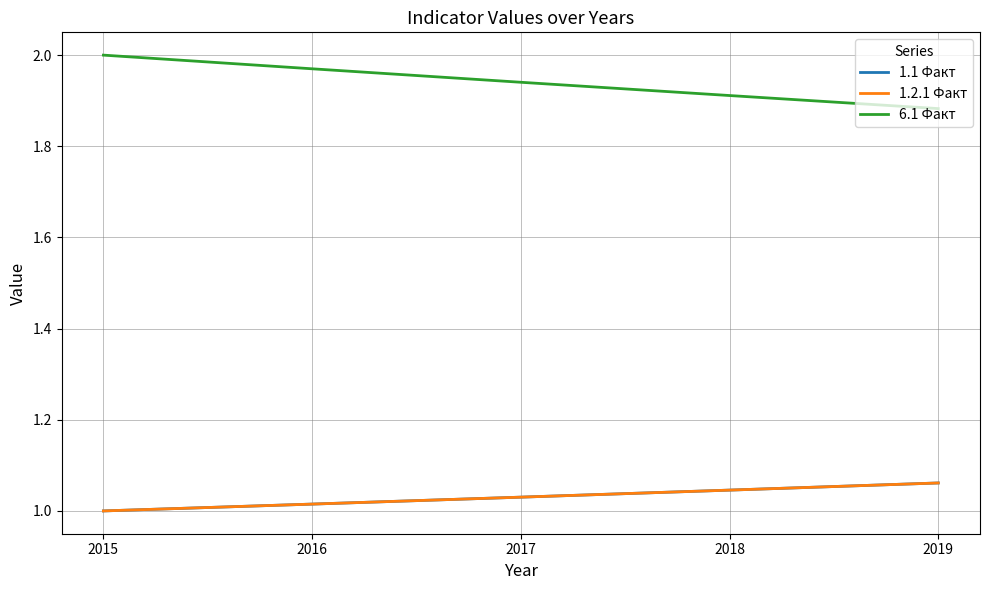

Is this an area chart (filled region under the line)?

No